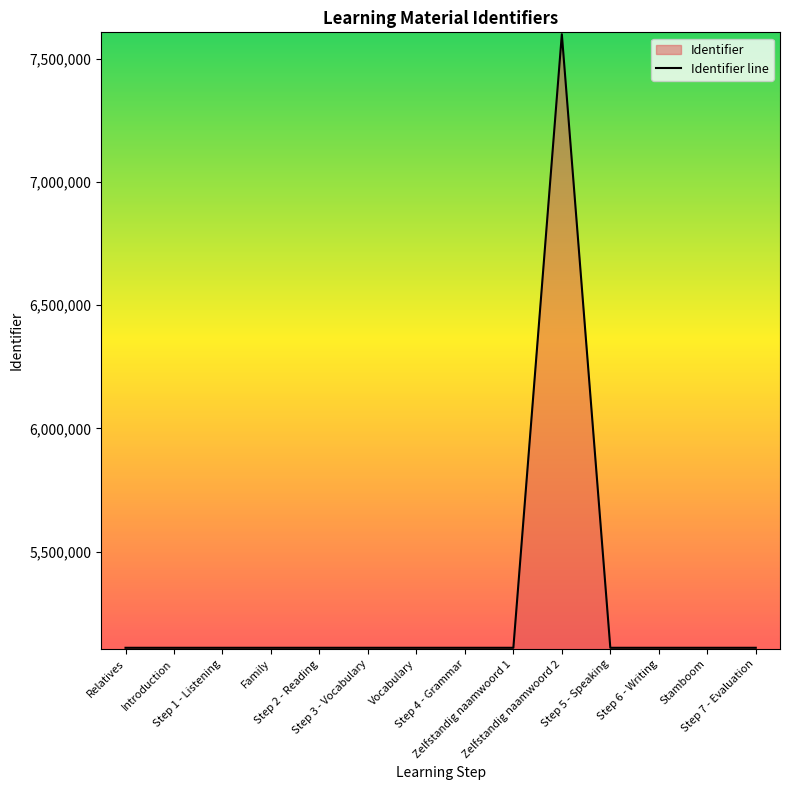

Rank the categories by value from lowest to highest.

Relatives, Introduction, Step 1 - Listening, Family, Step 2 - Reading, Step 3 - Vocabulary, Vocabulary, Step 4 - Grammar, Zelfstandig naamwoord 1, Step 5 - Speaking, Step 6 - Writing, Stamboom, Step 7 - Evaluation, Zelfstandig naamwoord 2